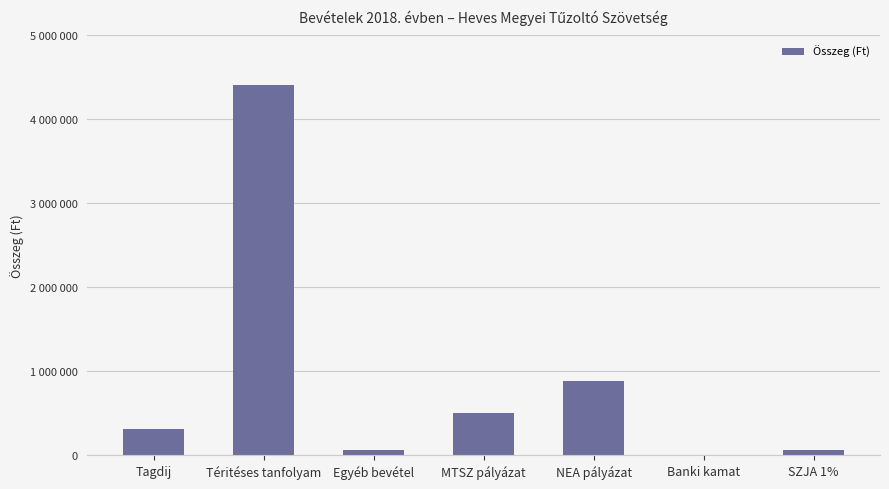

List the labels in order of value, smallest first.

Banki kamat, Egyéb bevétel, SZJA 1%, Tagdij, MTSZ pályázat, NEA pályázat, Téritéses tanfolyam